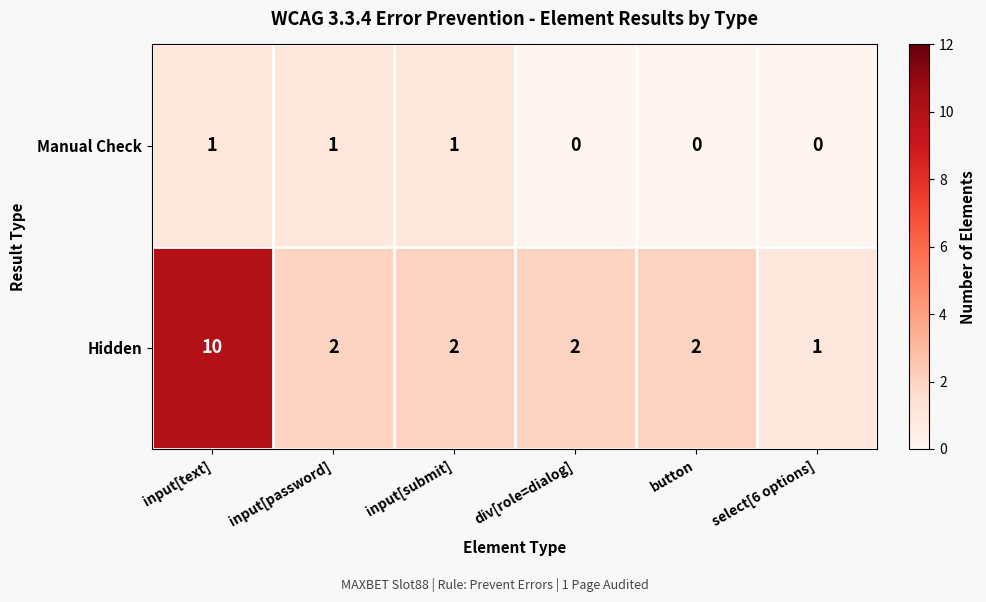

Rank the series at input[password] from highest to lowest value.

Hidden, Manual Check